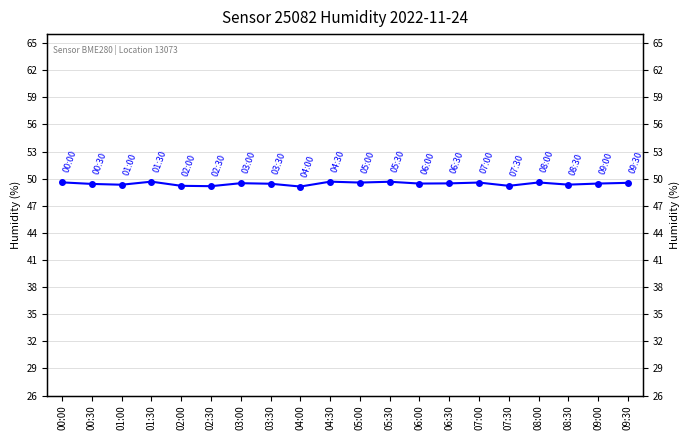

Reading right to left, what are all the values shown in this chart?

09:30=49.5	09:00=49.5	08:30=49.3	08:00=49.6	07:30=49.2	07:00=49.6	06:30=49.5	06:00=49.5	05:30=49.7	05:00=49.6	04:30=49.7	04:00=49.1	03:30=49.4	03:00=49.5	02:30=49.2	02:00=49.2	01:30=49.7	01:00=49.3	00:30=49.4	00:00=49.6